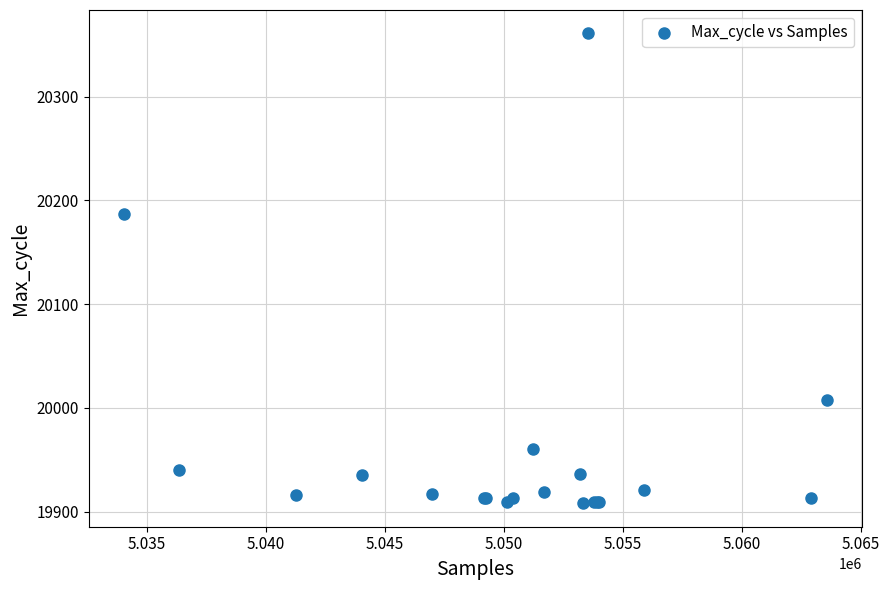

What Y value in the scatter plot is closest to 20134?

20187